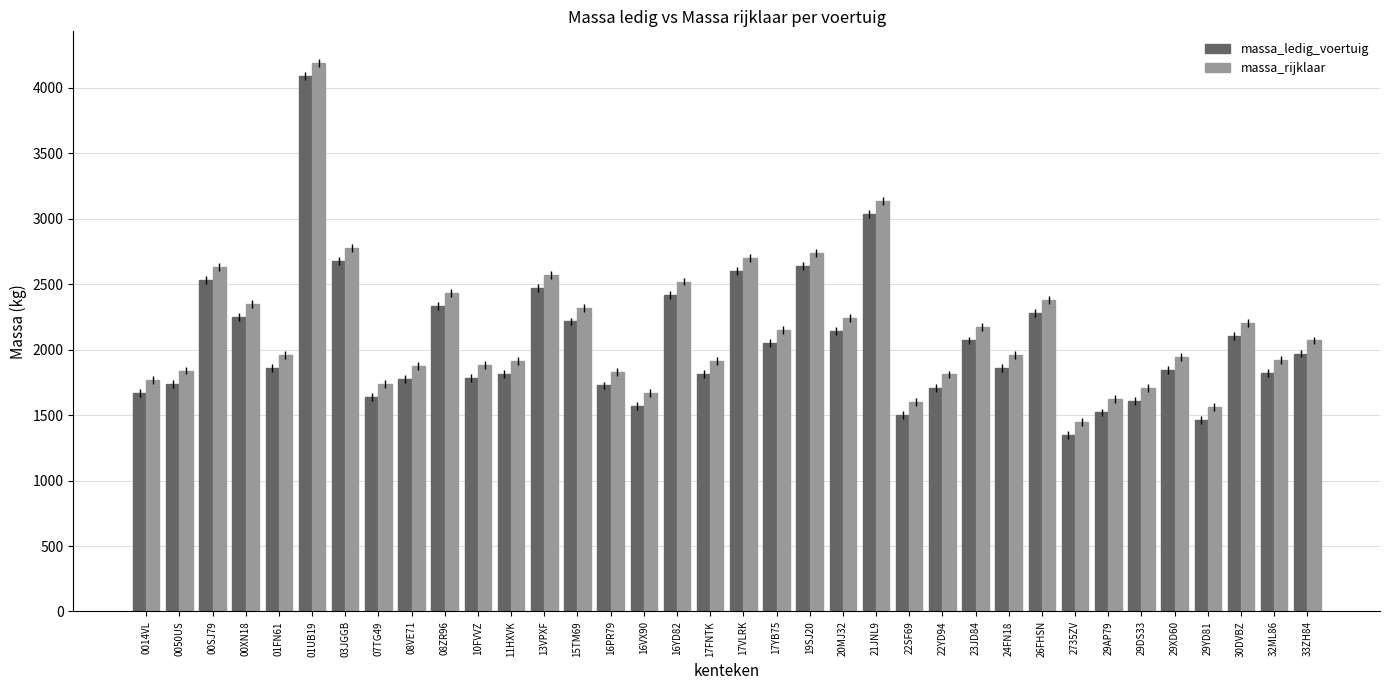

Rank the series by their average value, from highest to lowest.

massa_rijklaar, massa_ledig_voertuig